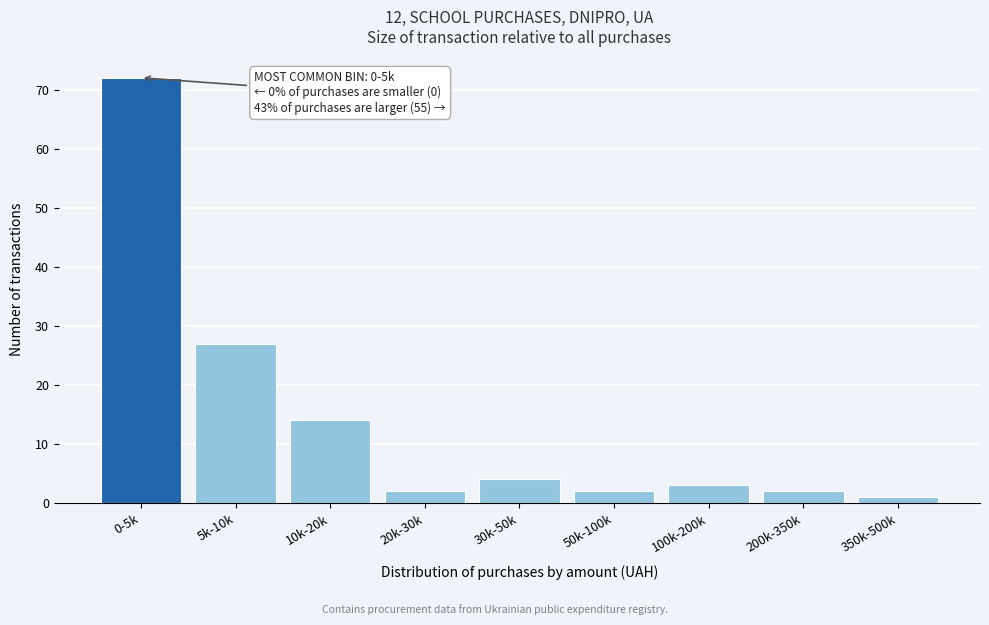

Reading left to right, transcribe all the data shown in this chart.

72	27	14	2	4	2	3	2	1